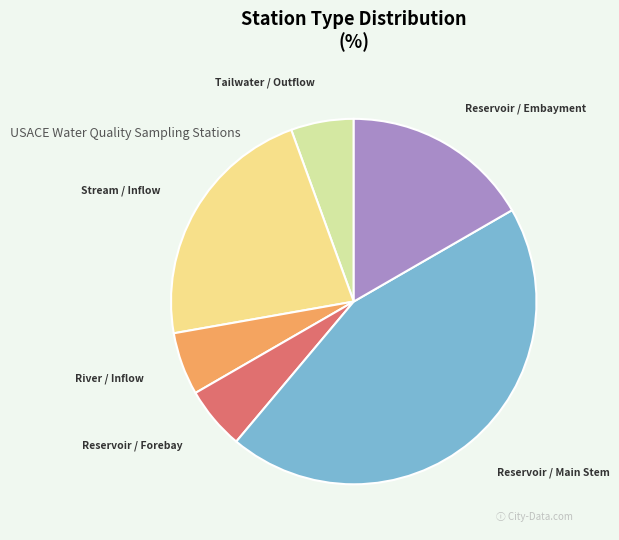

Is there any slice that represents more than half of the pie?

No